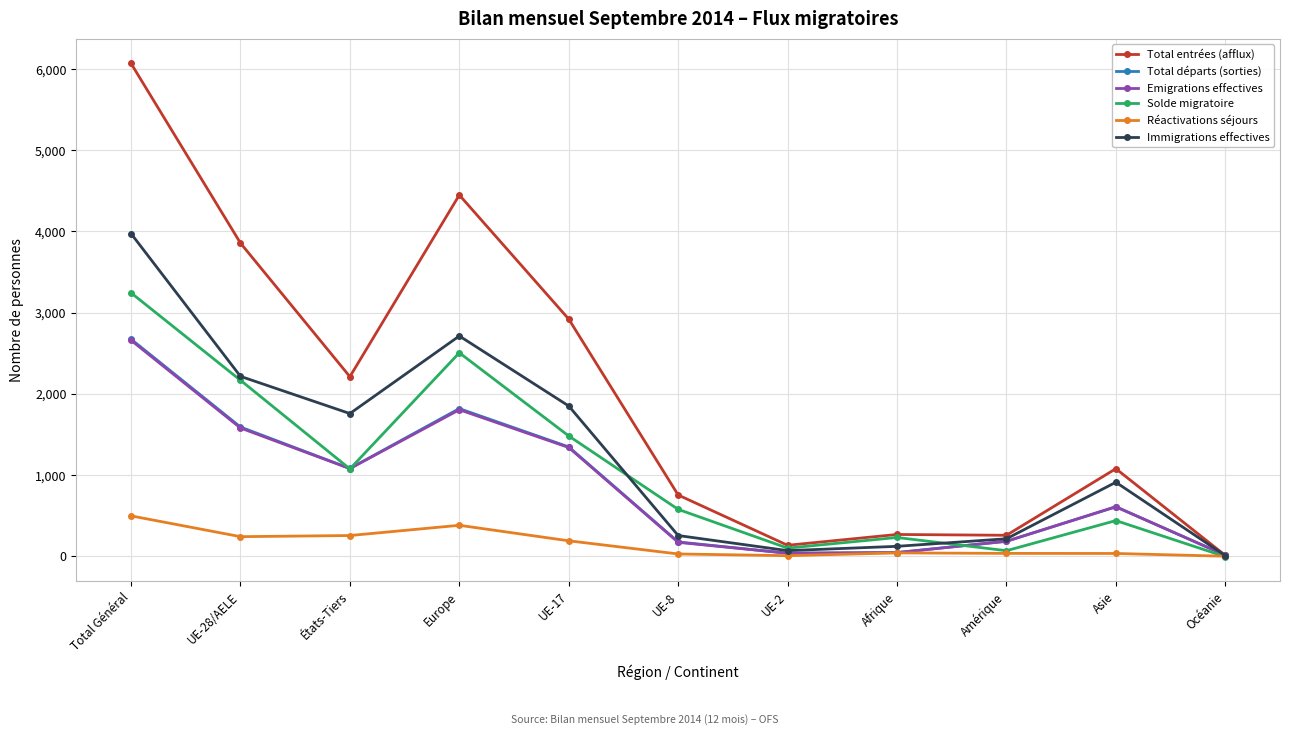

Which label corresponds to the largest value in the chart?

Total Général